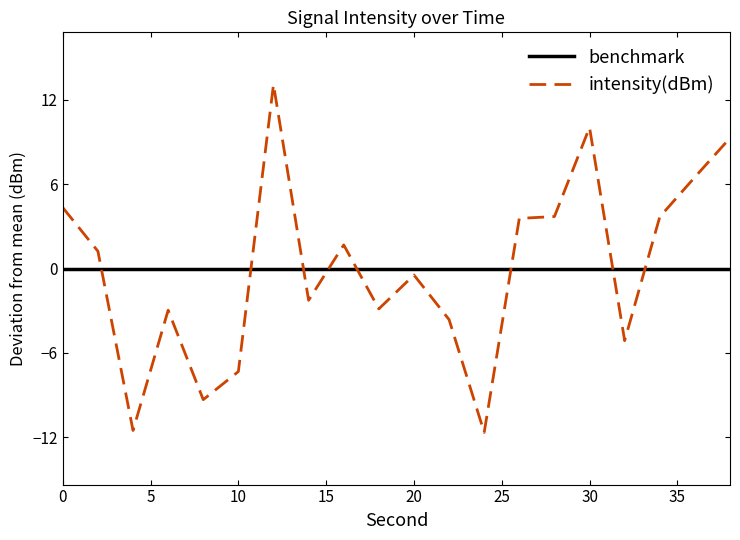

Which series has the widest spread of values?

intensity(dBm)